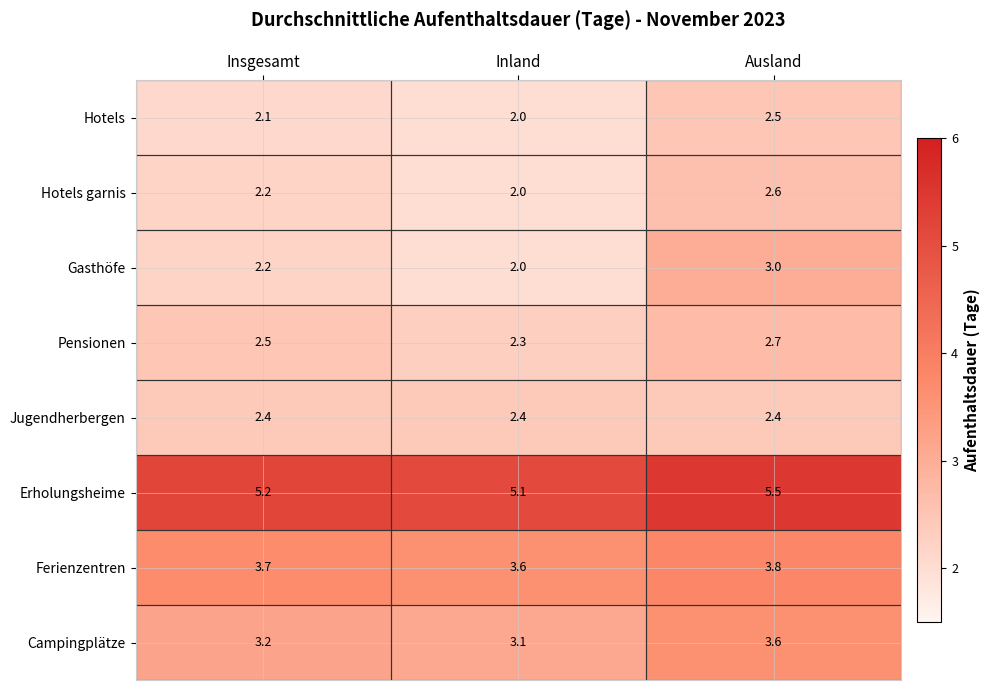

What value does the Hotels series have at Inland?

2.0